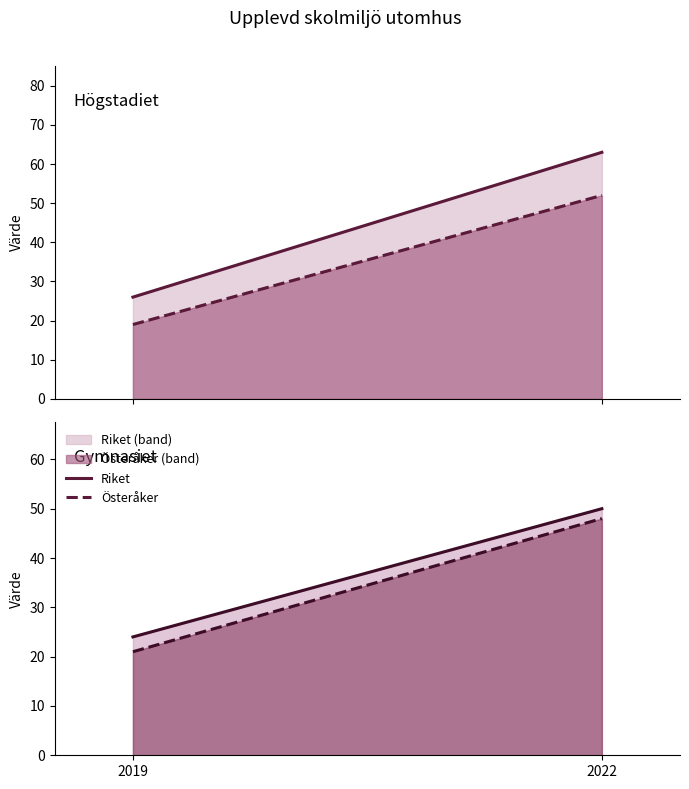

Rank the series by their maximum value, from highest to lowest.

Riket, Högstadiet, Österåker, Högstadiet, Riket, Gymnasiet, Österåker, Gymnasiet